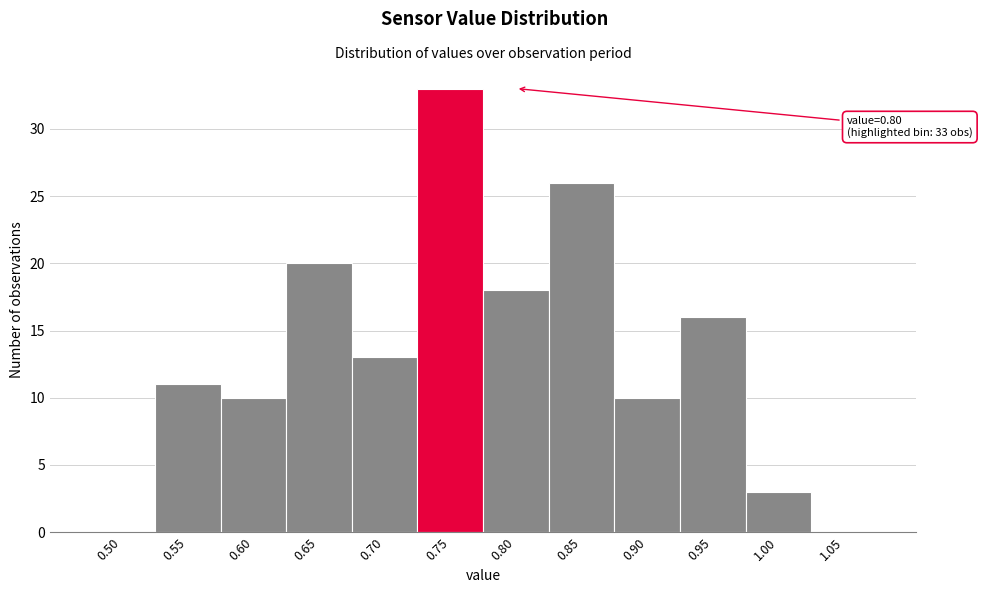

Reading right to left, list all the values displayed in this chart.

1.05=0	1.00=3	0.95=16	0.90=10	0.85=26	0.80=18	0.75=33	0.70=13	0.65=20	0.60=10	0.55=11	0.50=0